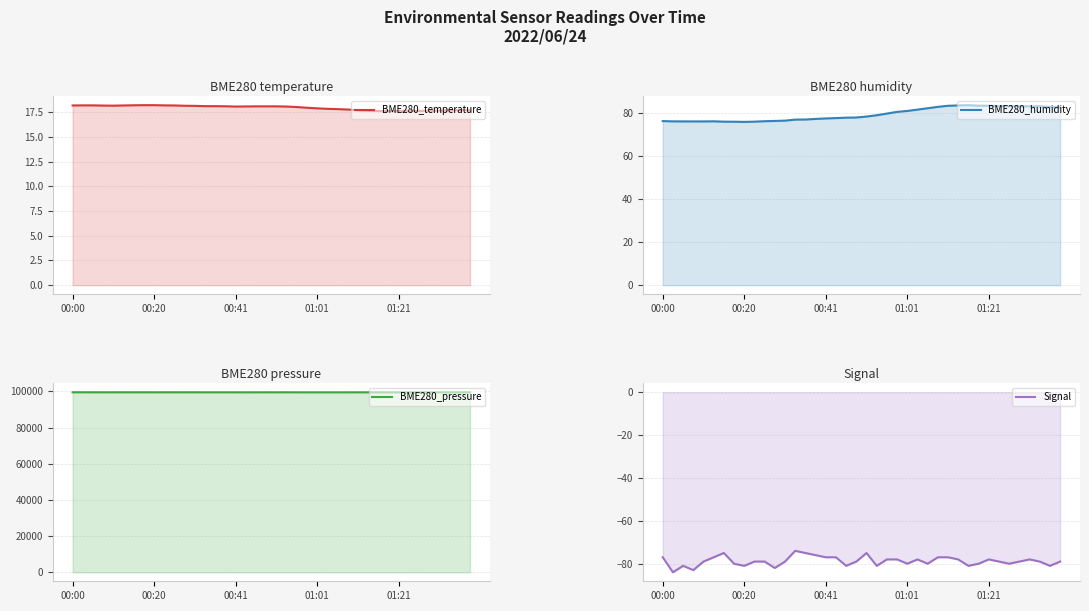

True or false: BME280_humidity and BME280_temperature cross at least once.

False